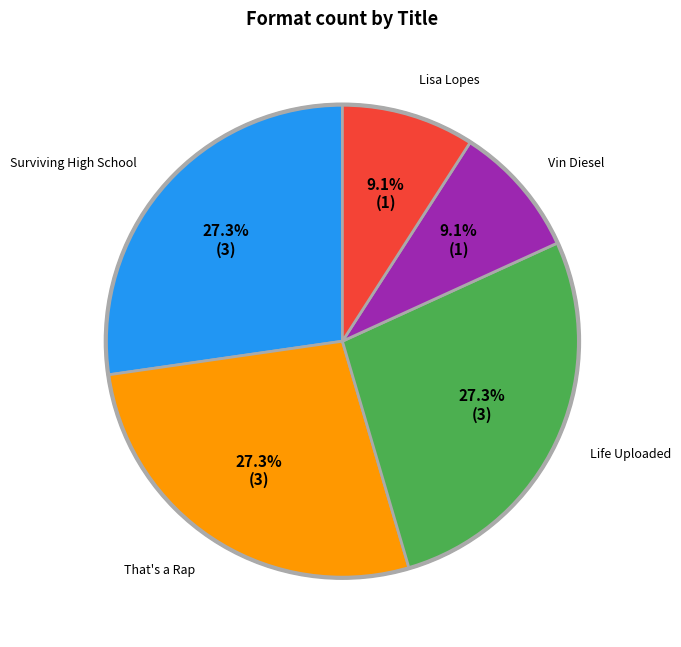

Count the number of slices in the pie.

5